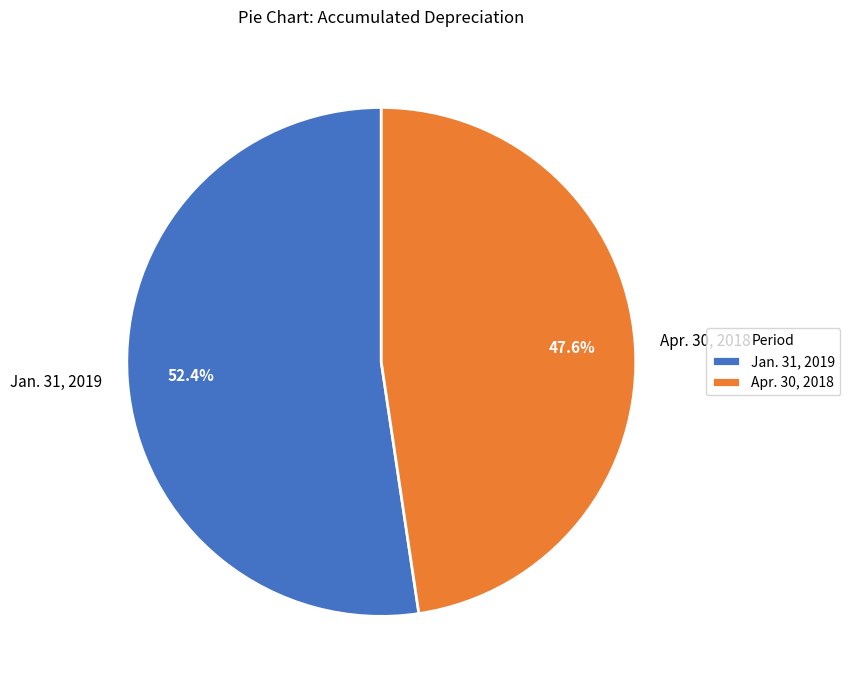

Is the sum of Jan. 31, 2019 and Apr. 30, 2018 greater than half?

Yes